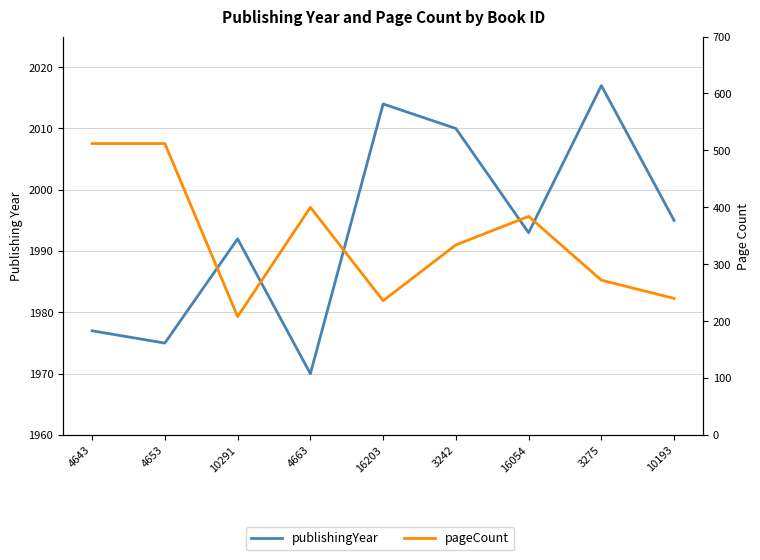

Which has a higher value, 4643 or 3242?

3242